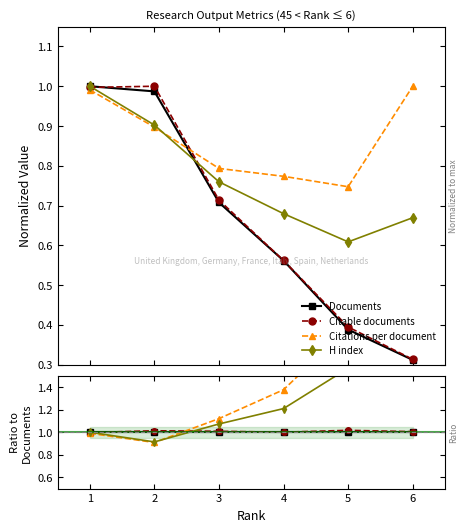

How many lines are shown in the chart?

4